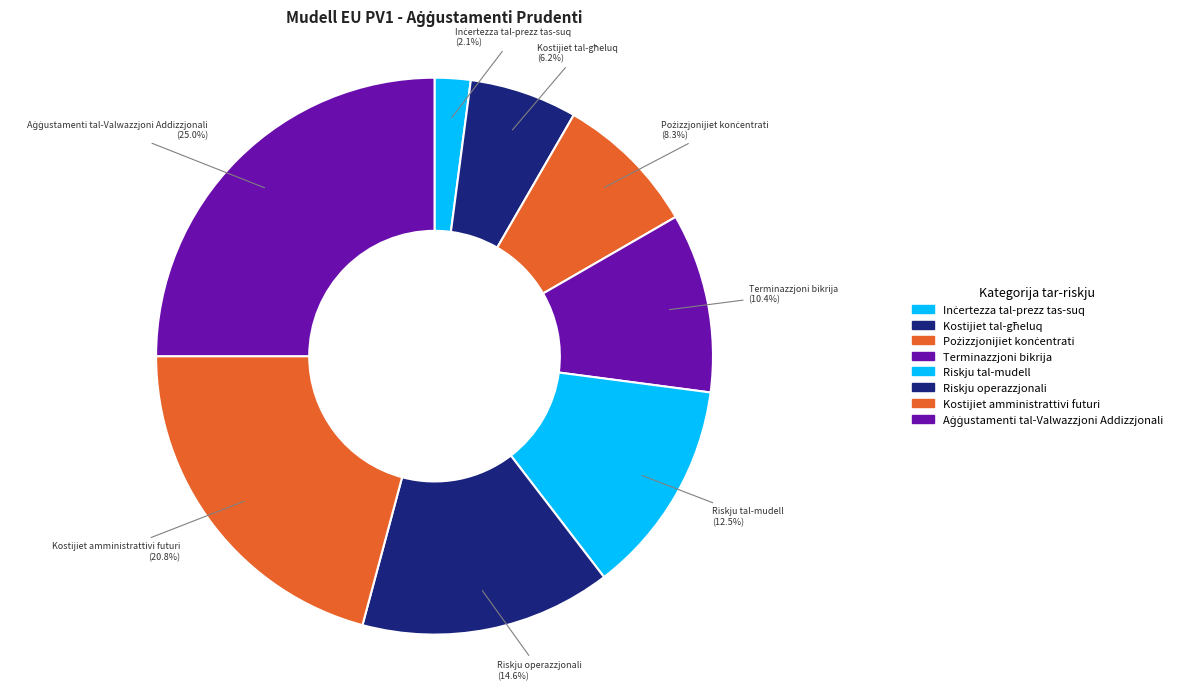

To the nearest percent, what is the average slice percentage?

12%